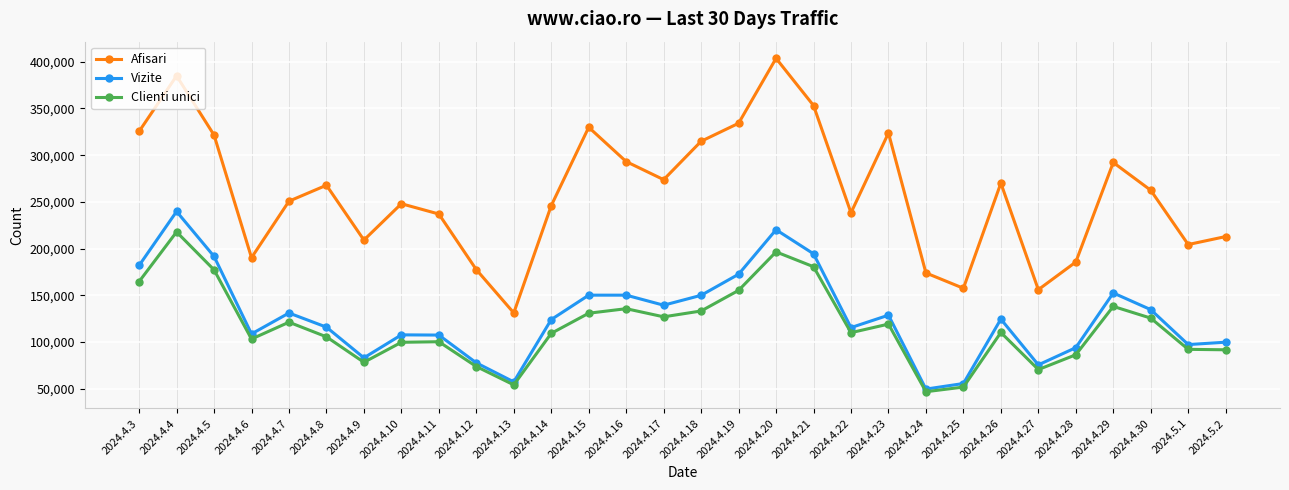

Which series changed the most between 2024.4.20 and 2024.4.25?

Afisari